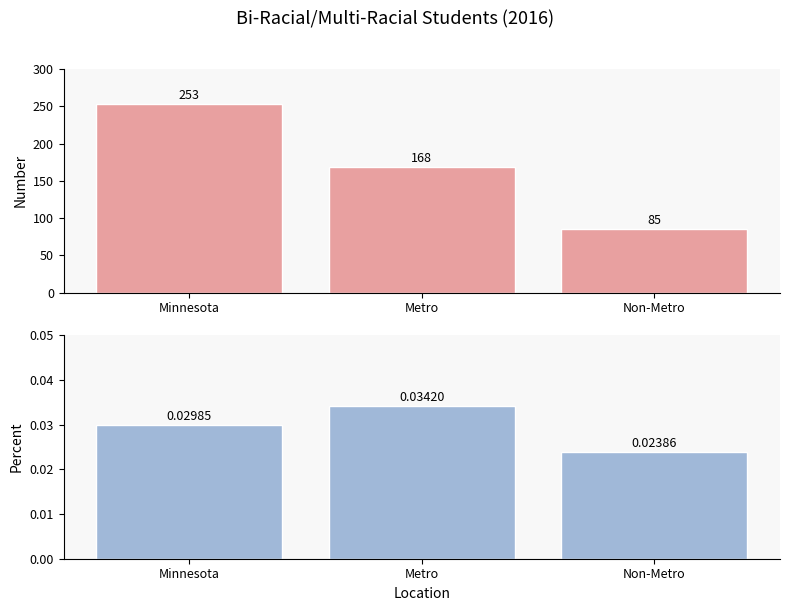

What is the total value across all series at Non-Metro?

85.0